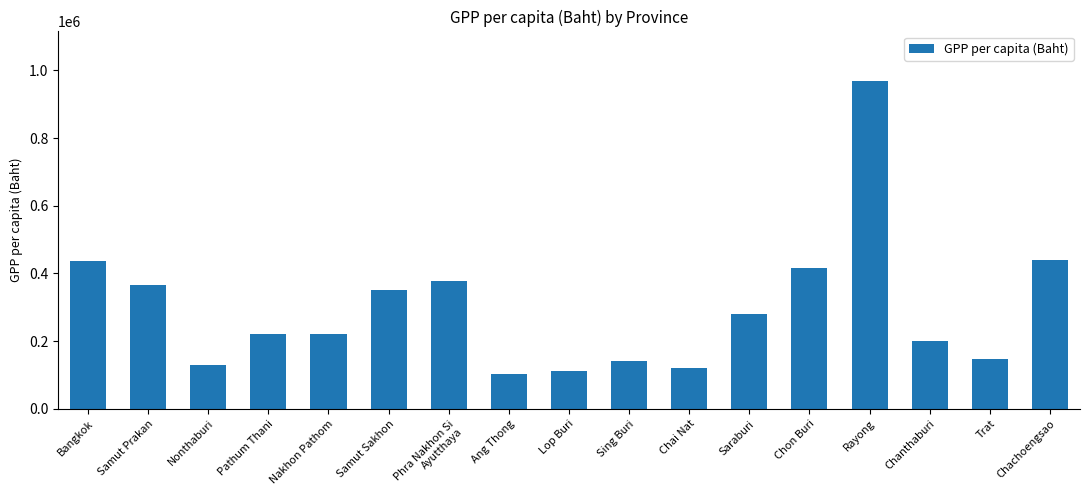

Is it true that the value at Rayong is 970024.2?

True